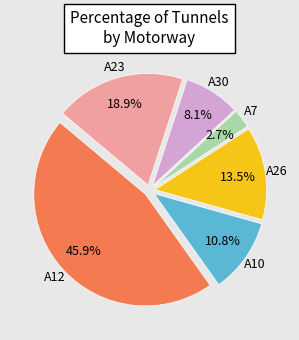

Combined, what portion of the pie is A26 and A12?

59.5%